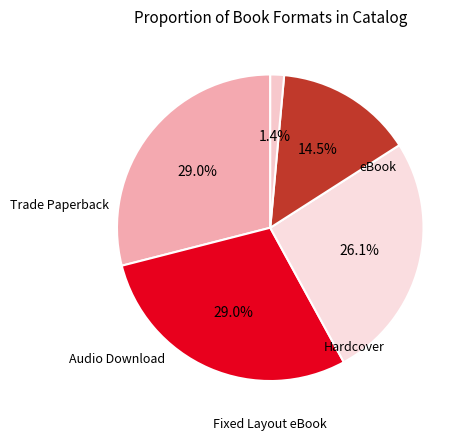

To the nearest percent, what is the average slice percentage?

20%